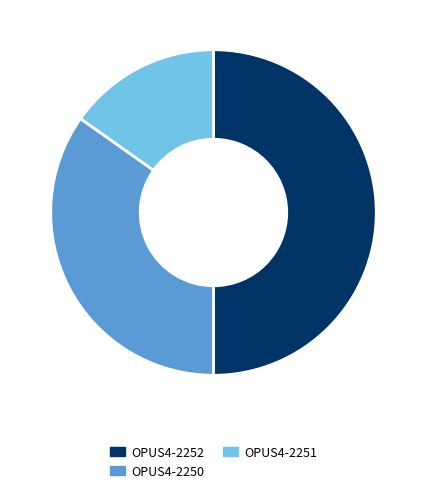

Combined, do OPUS4-2252 and OPUS4-2251 account for over 50%?

Yes